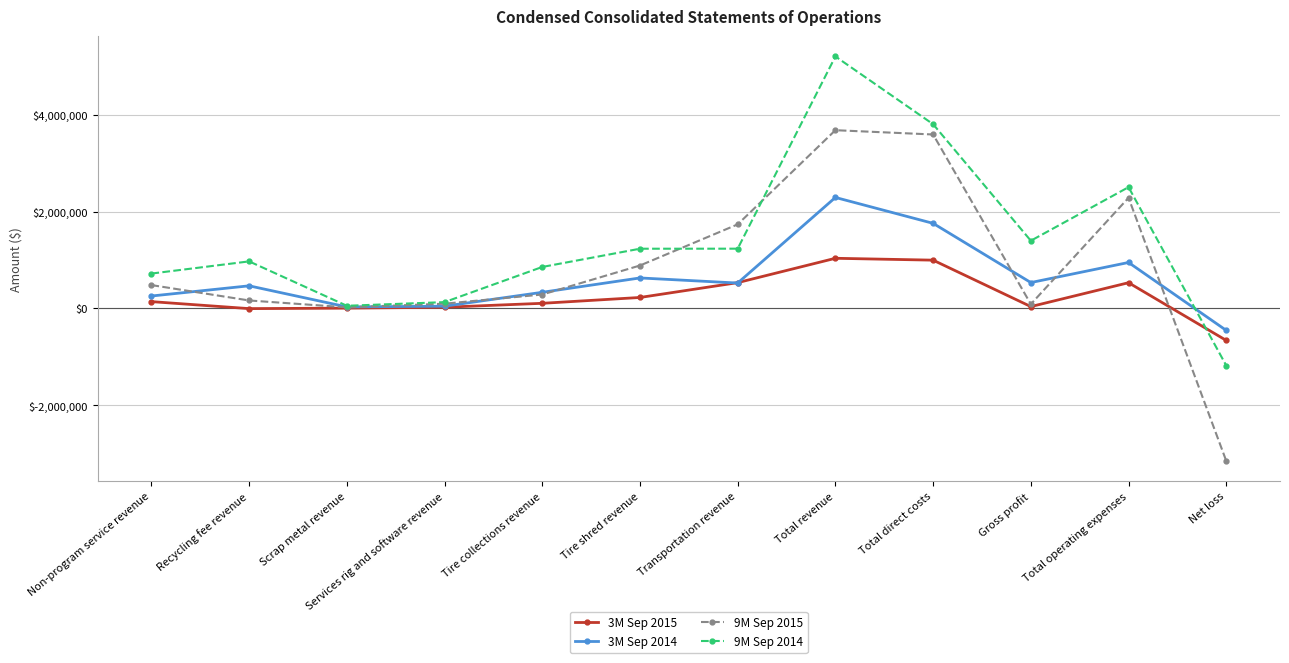

At how many categories does at least one series exceed 1894388?

3